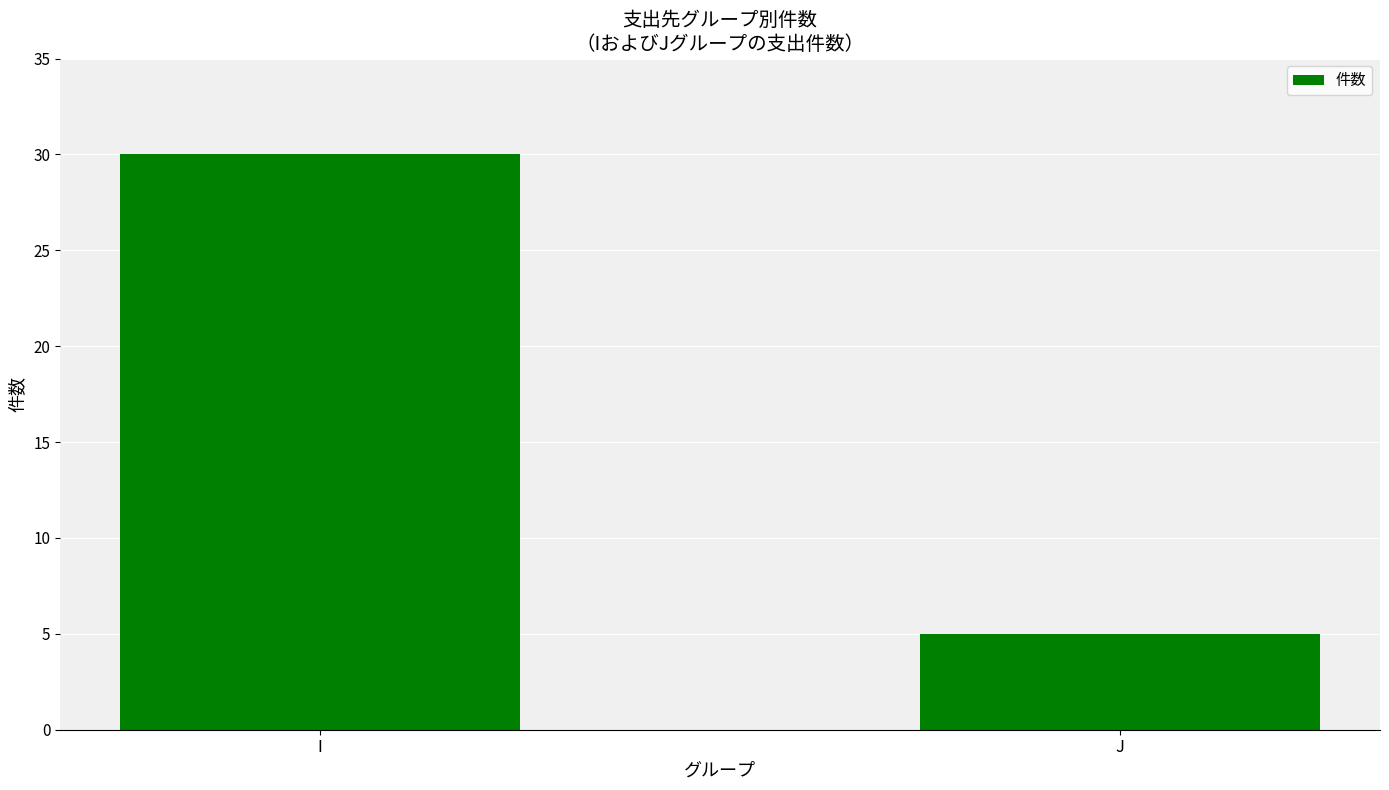

Which has a higher value, J or I?

I